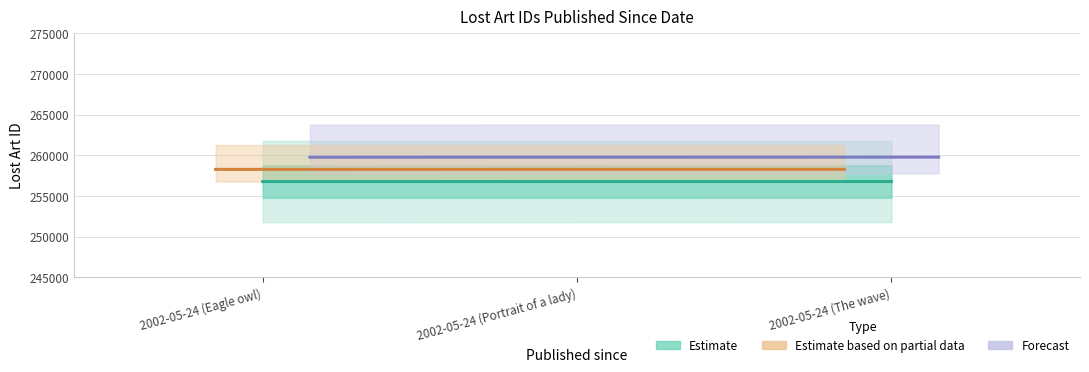

List the labels in order of Estimate value, largest first.

2002-05-24 (The wave), 2002-05-24 (Portrait of a lady), 2002-05-24 (Eagle owl)